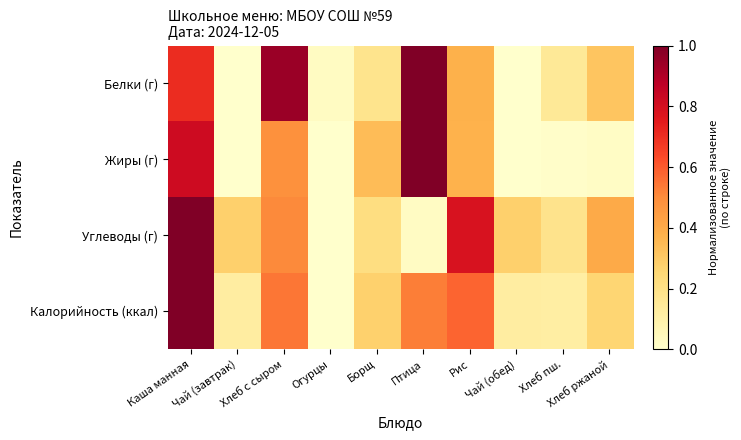

What is the total value across all series at Рис?

2.1